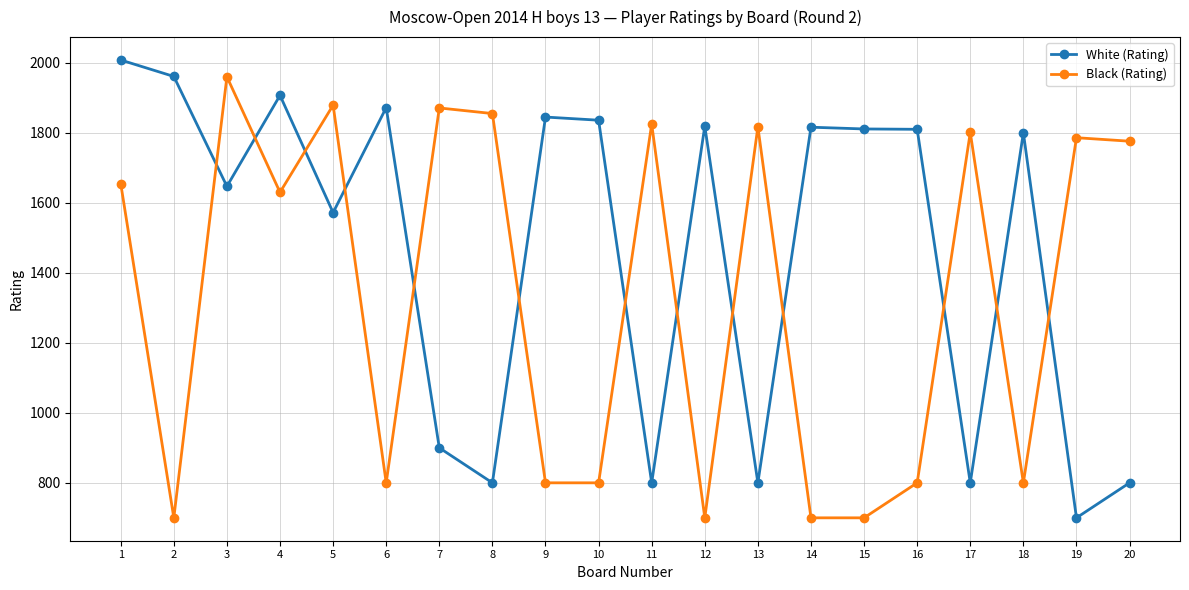

What is the difference between the maximum and minimum values in the Black (Rating) series?

1260